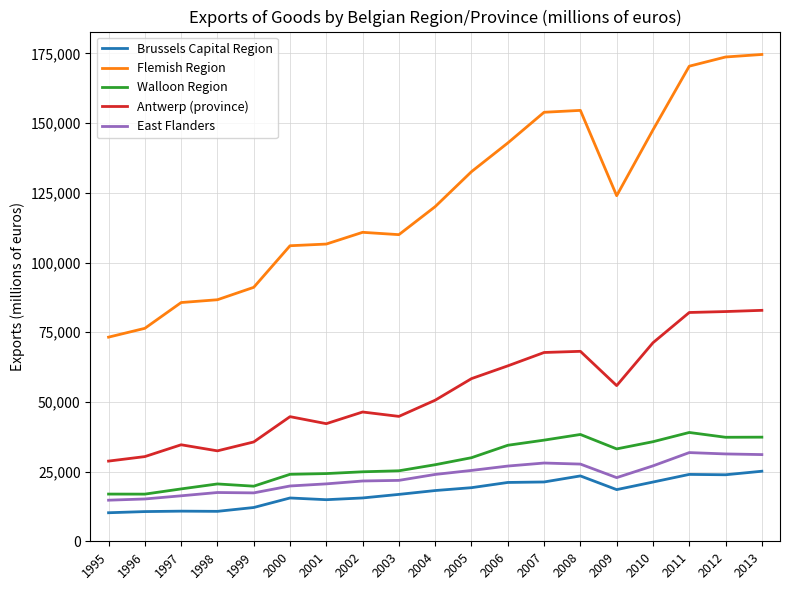

What is the average value of the Brussels Capital Region series?

17550.0